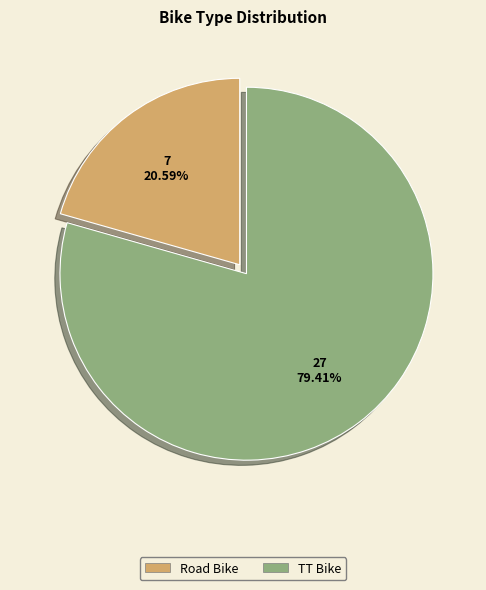

To the nearest percent, what portion does Road Bike represent?

21%